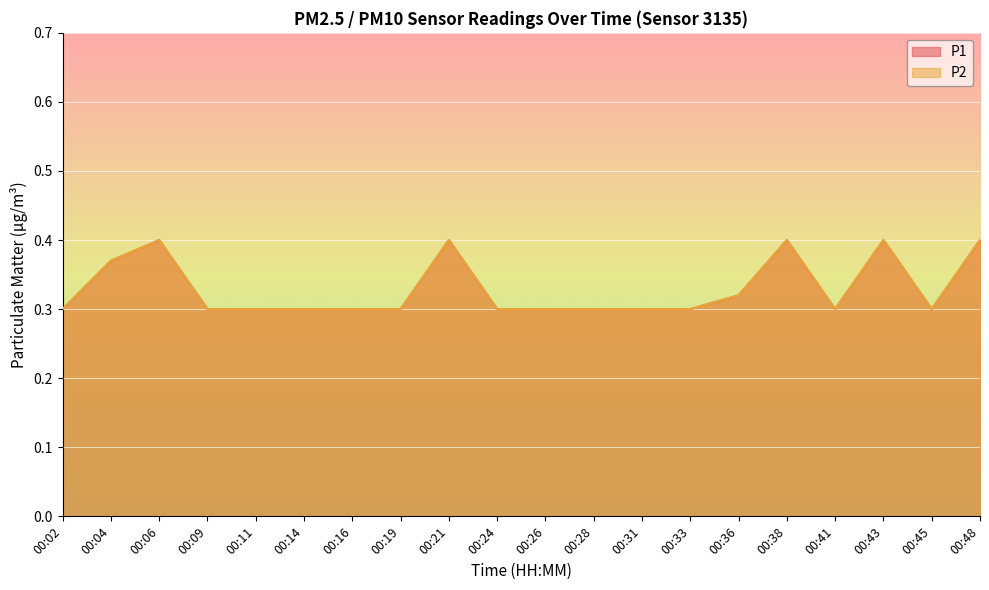

What value does the P1 series have at 00:09?

0.3